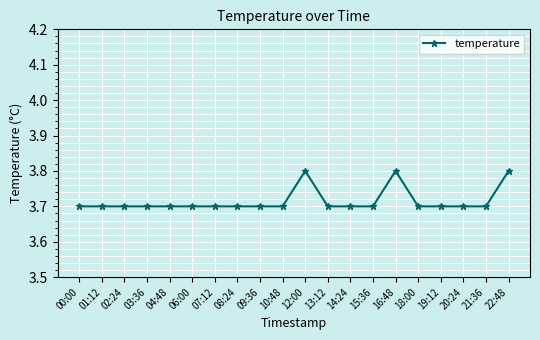

What is the approximate value at 08:24?

3.7